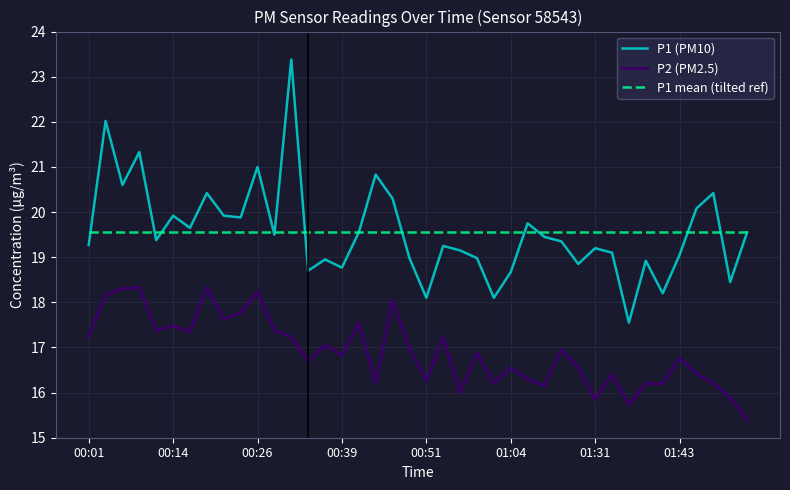

What is the highest value of the P1 (PM10) series?

23.4